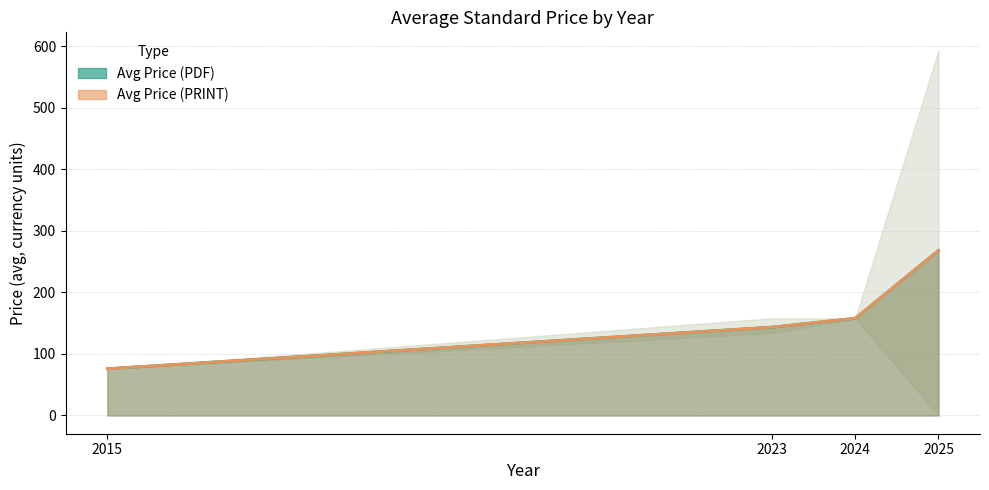

What is the sum of the Avg Price (PRINT) values at 2015 and 2024?

234.0